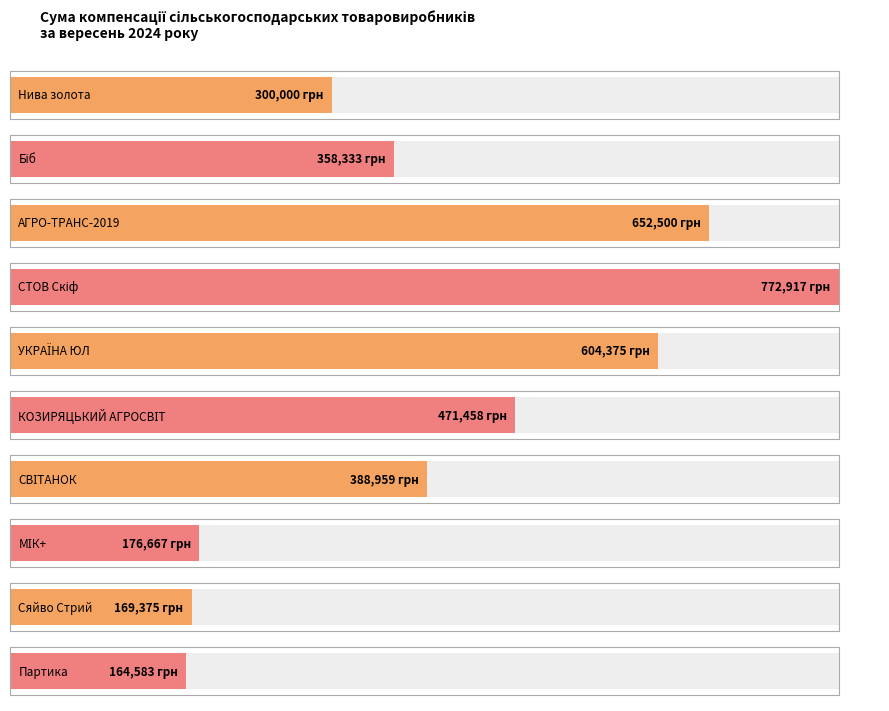

What is the label of the 4th bar from the left?

СТОВ Скіф